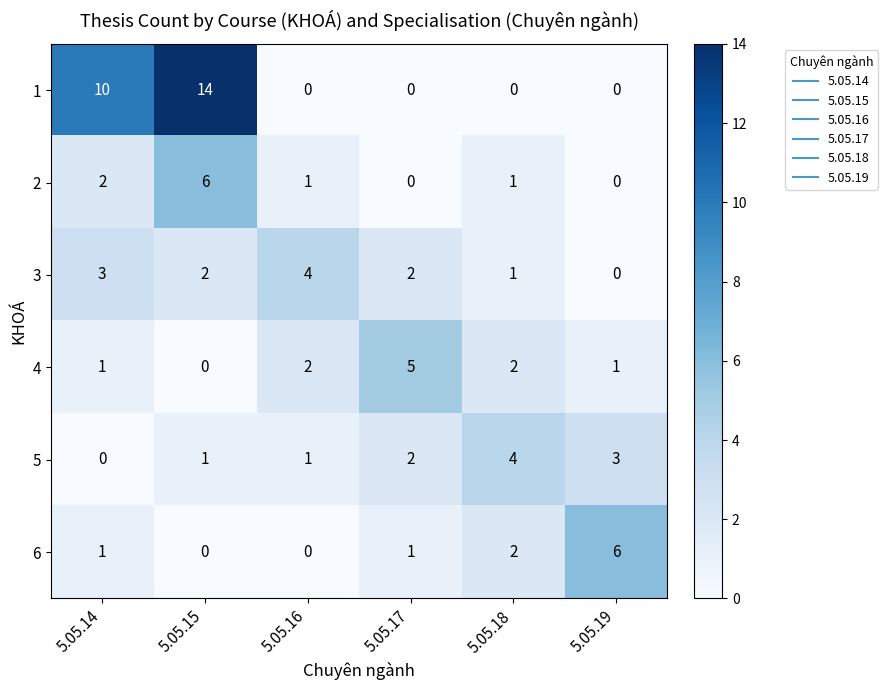

Which series has the largest total across all categories?

1